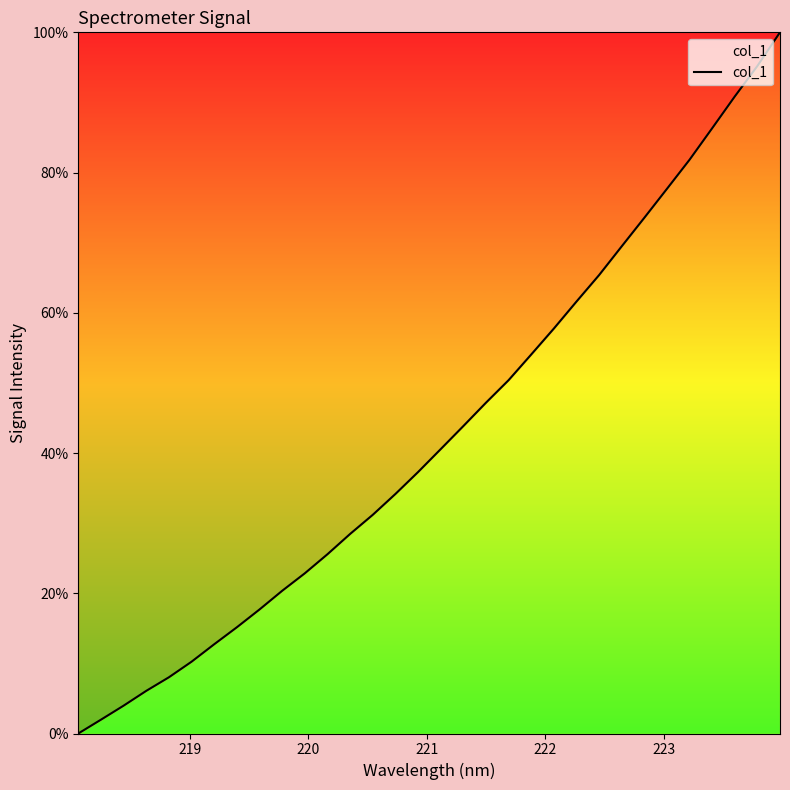

What is the difference between the maximum and minimum values?

100.0